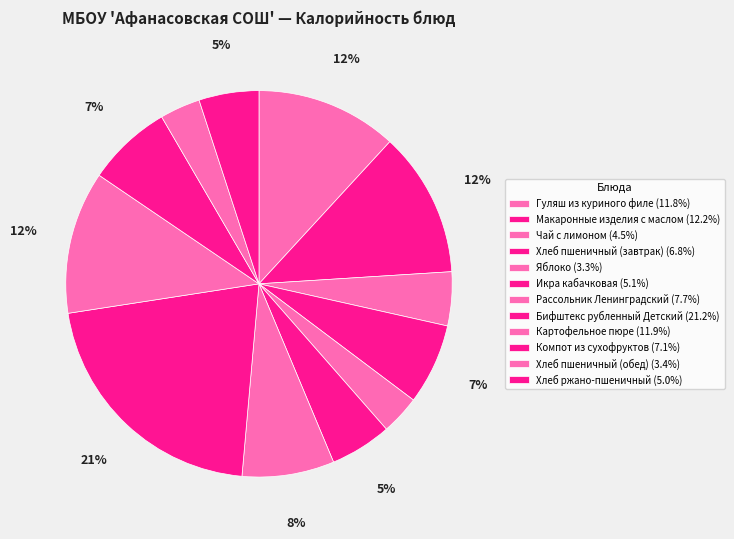

What is the smallest slice in the pie chart?

Яблоко